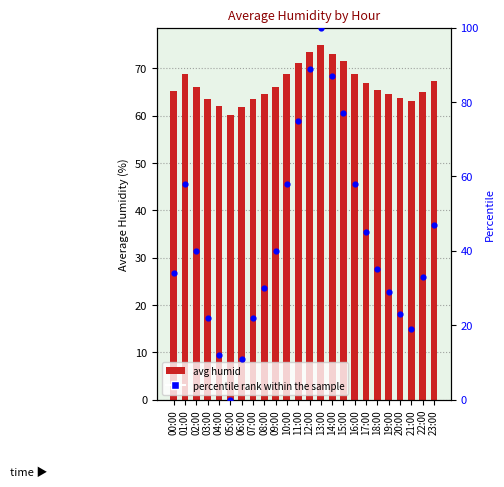

Which series reaches the maximum Y coordinate?

percentile rank within the sample